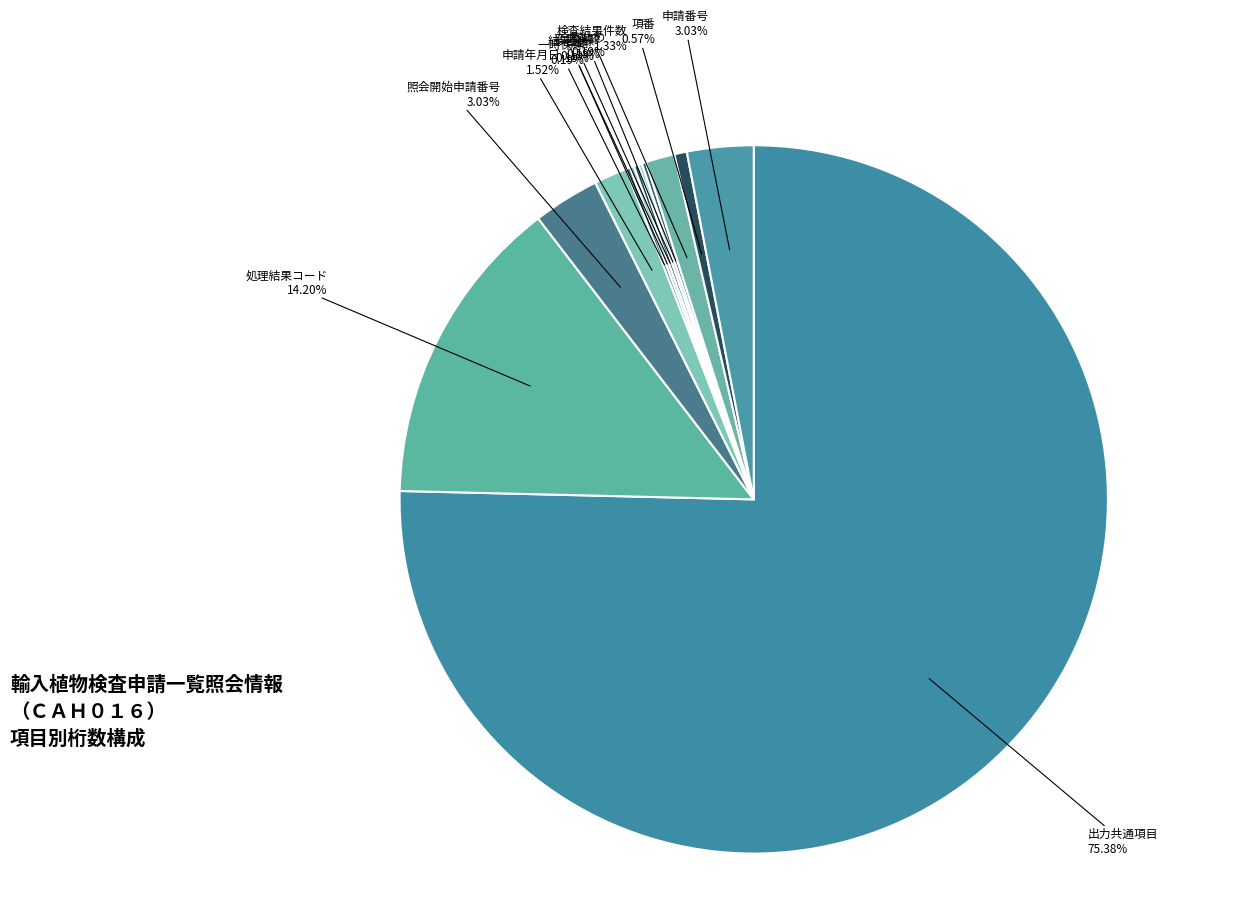

What is the largest slice in the pie chart?

出力共通項目